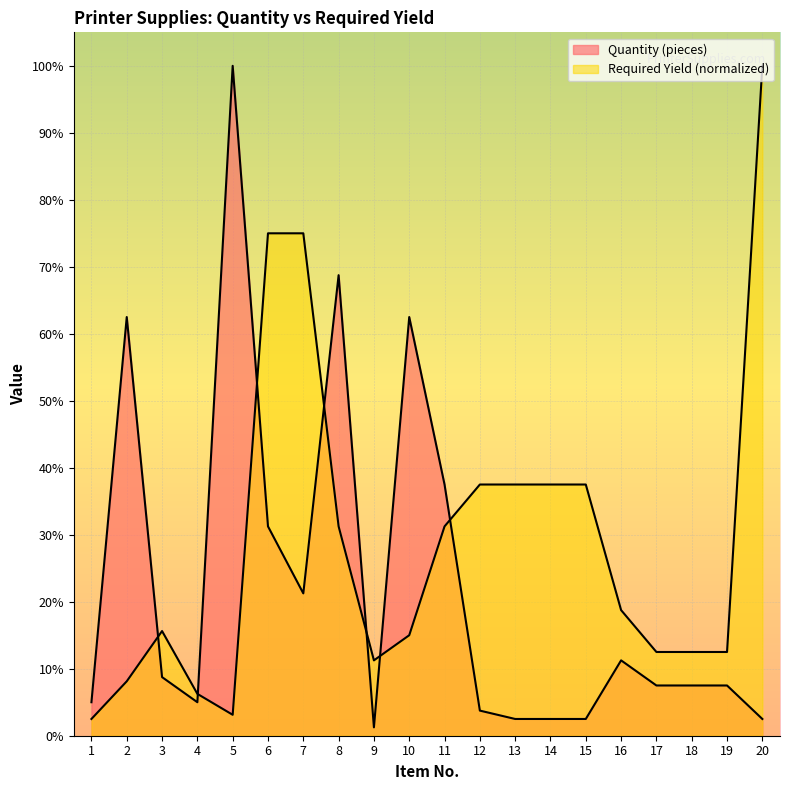

Where do Required Yield (min pages) and Quantity (pieces) first cross each other?

2 and 3